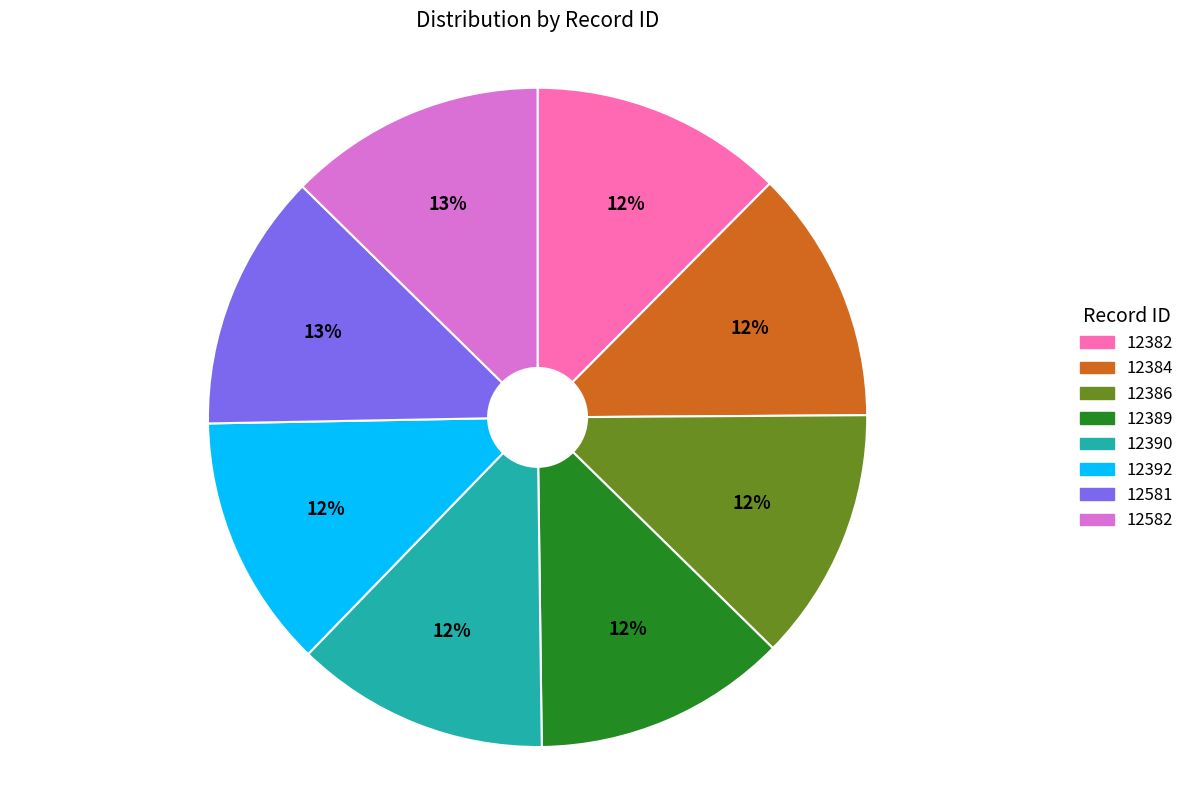

Does any single category account for the majority?

No